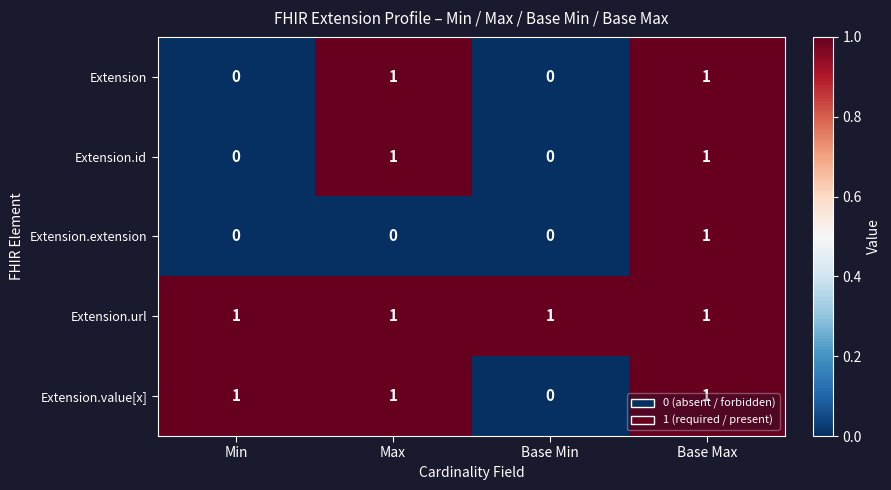

At which category is the sum across all series the highest?

Base Max